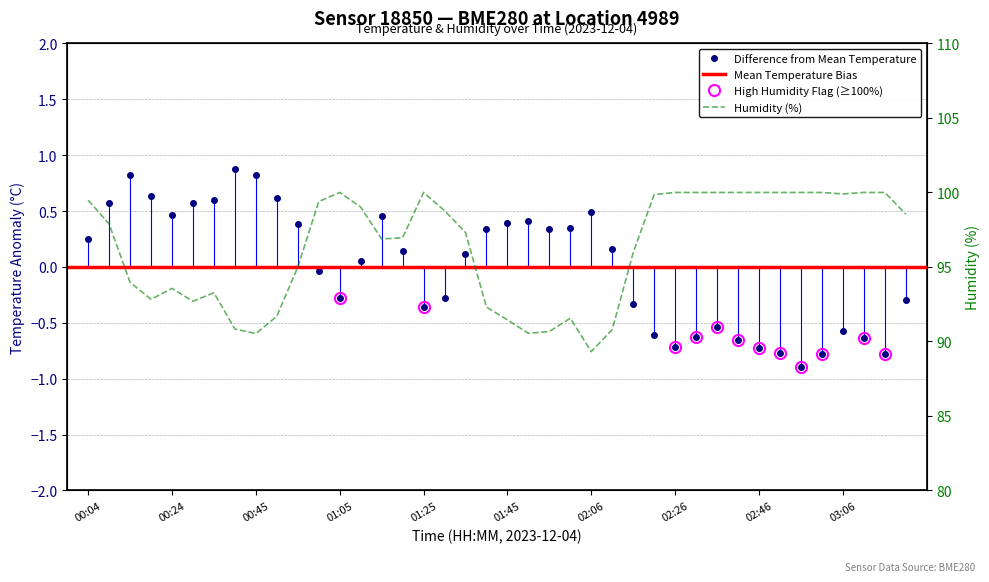

Where does the temperature series first go above 0?

00:04